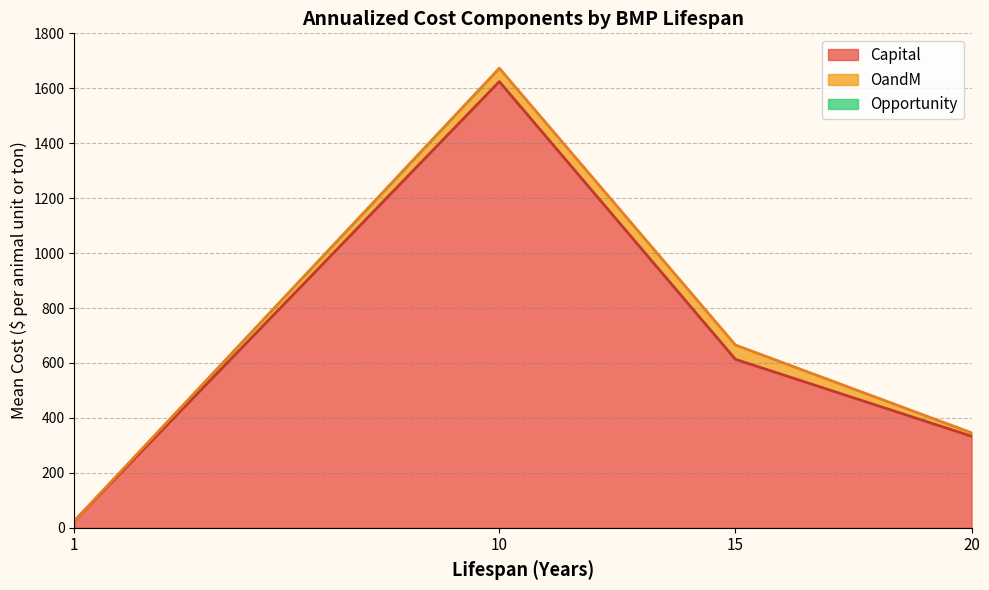

At which category is the sum across all series the highest?

10